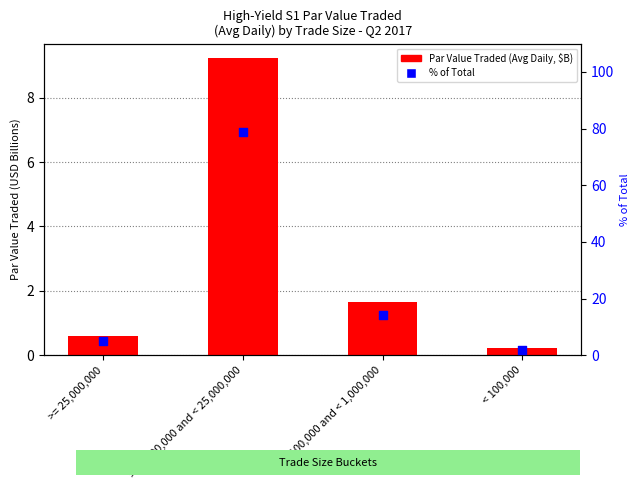

What are all the series names shown in the legend?

Par Value Traded (Avg Daily, $B), % of Total